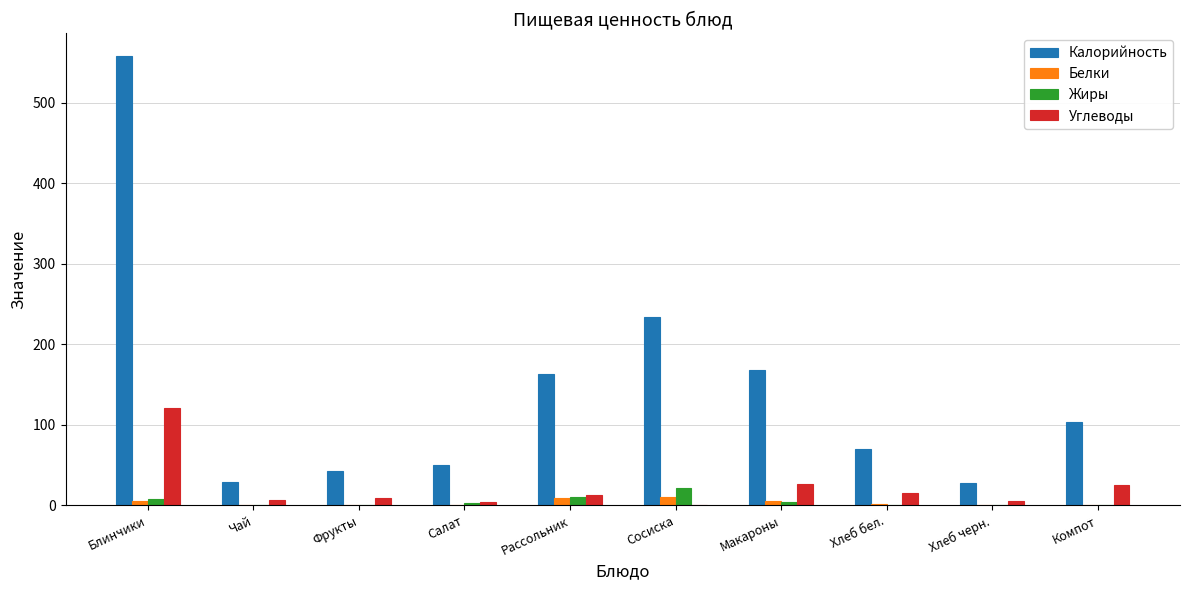

What is the approximate value of Жиры at Компот?

0.1